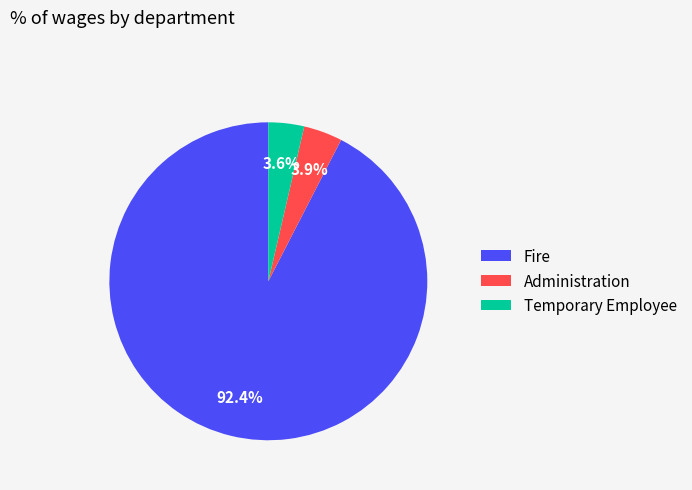

Does Fire account for over 50% of the chart?

Yes